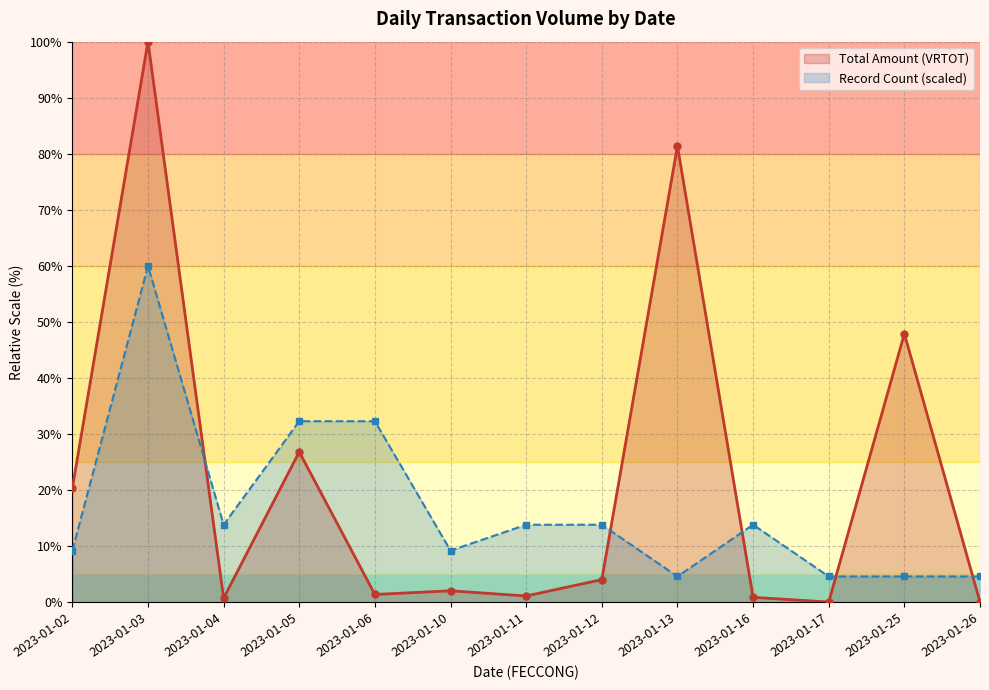

True or false: Record Count (scaled) has more than 2 points higher than both neighbors.

False